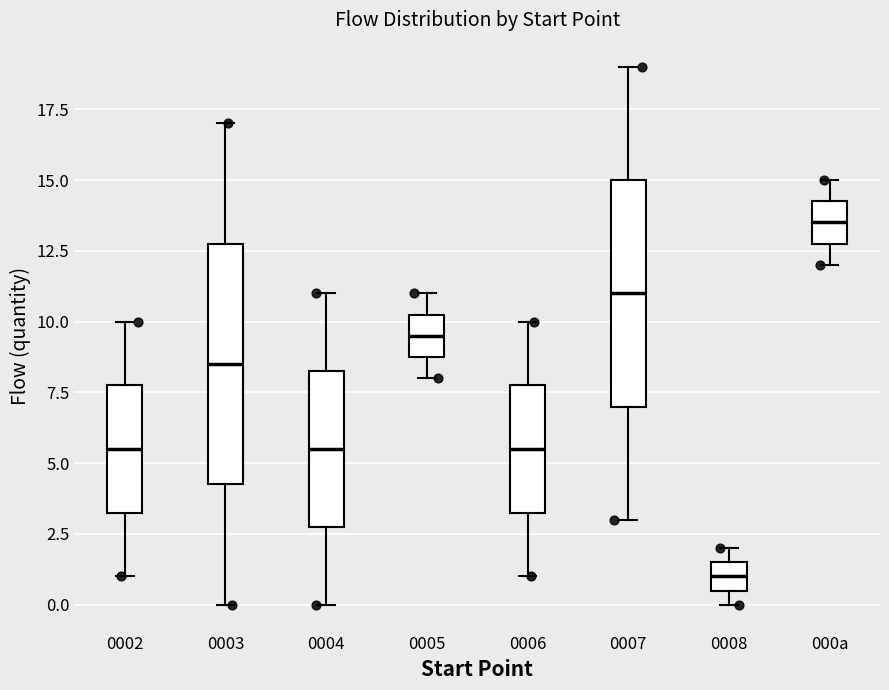

Where does the upper whisker of the box for 000a end on the y-axis? The values are not printed on the chart, so give them approximately, as read against the axis.

15.0